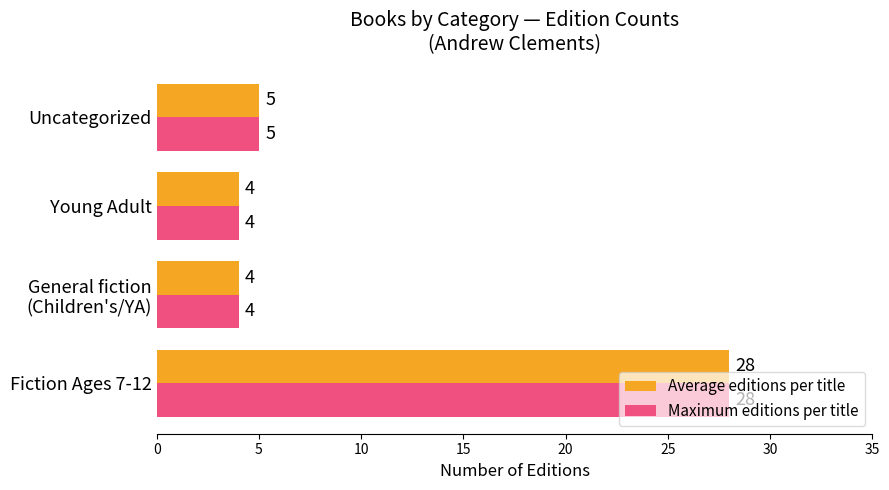

At which label does Average editions per title reach its peak?

Fiction Ages 7-12